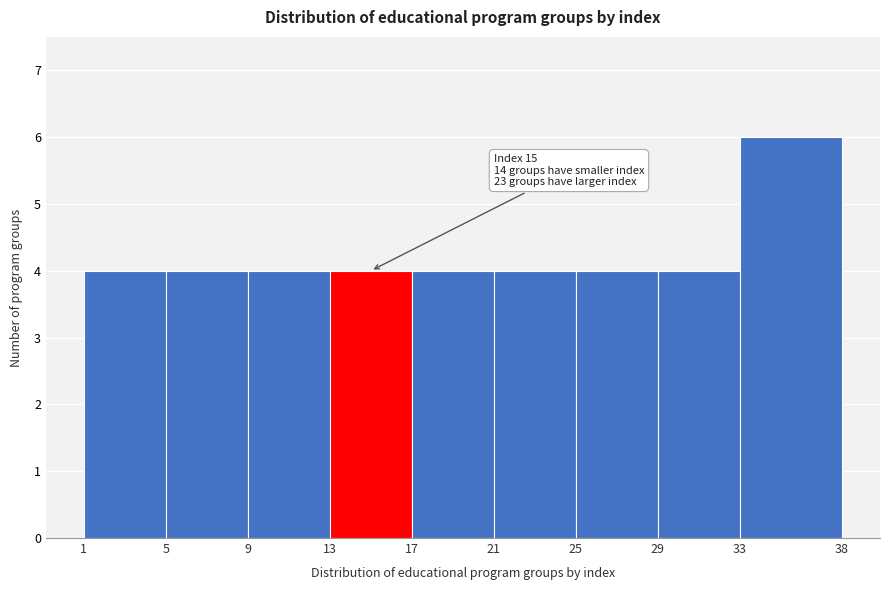

Which range on the x-axis has the tallest bar?

33 to 38